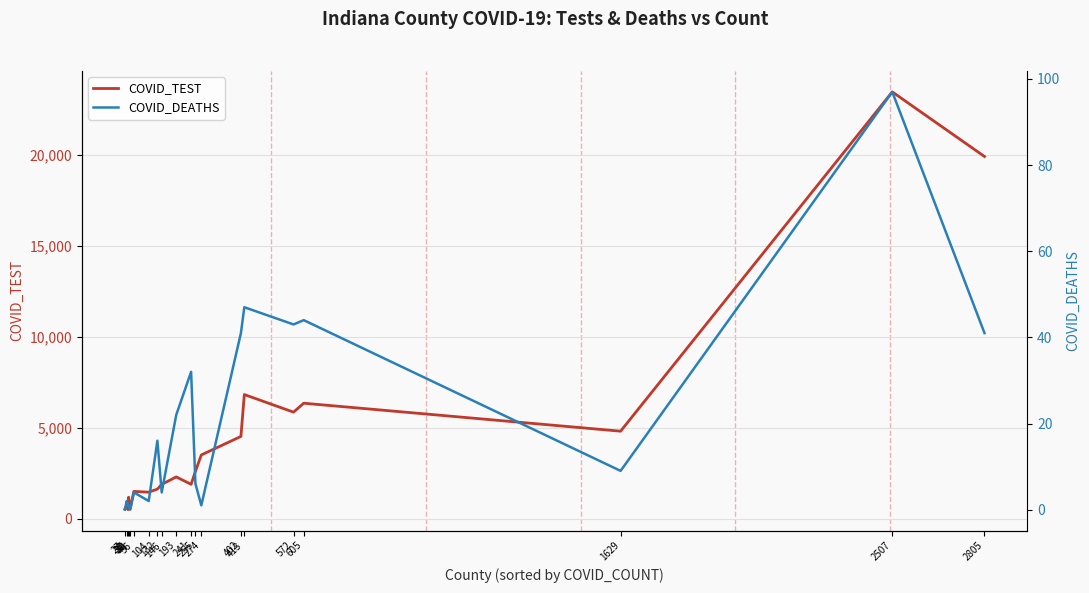

In COVID_TEST, how many points are higher than both neighbors (excluding endpoints)?

7